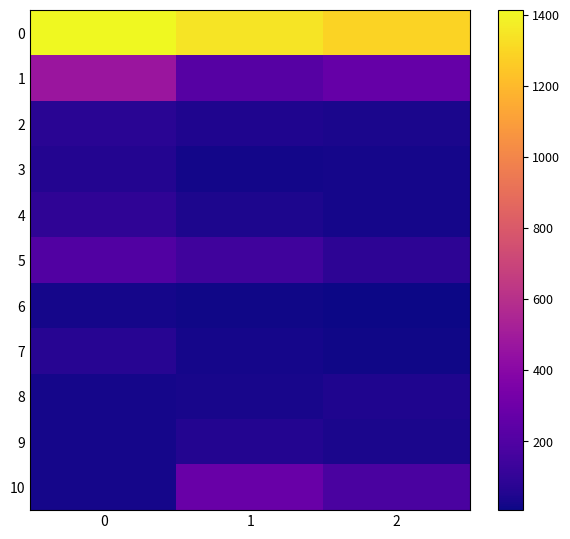

Reading left to right, list all the values displayed in this chart.

0: 0=1412	1=1344	2=1287
1: 0=471	1=218	2=270
2: 0=75	1=48	2=36
3: 0=58	1=19	2=23
4: 0=93	1=39	2=25
5: 0=202	1=148	2=84
6: 0=24	1=15	2=6
7: 0=68	1=26	2=16
8: 0=24	1=30	2=46
9: 0=27	1=58	2=36
10: 0=27	1=284	2=179